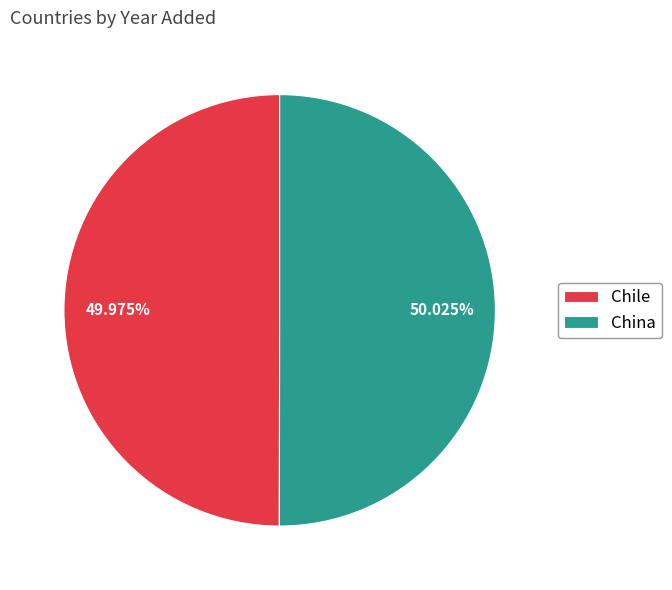

How many slices are in this pie chart?

2